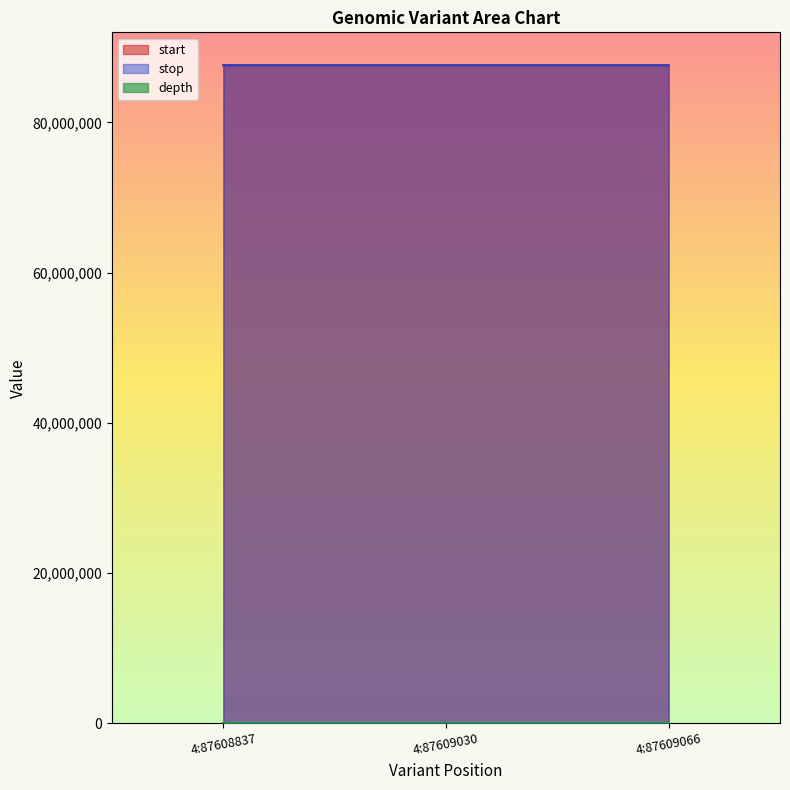

Between 4:87609030 and 4:87609066, which series saw the biggest shift?

start